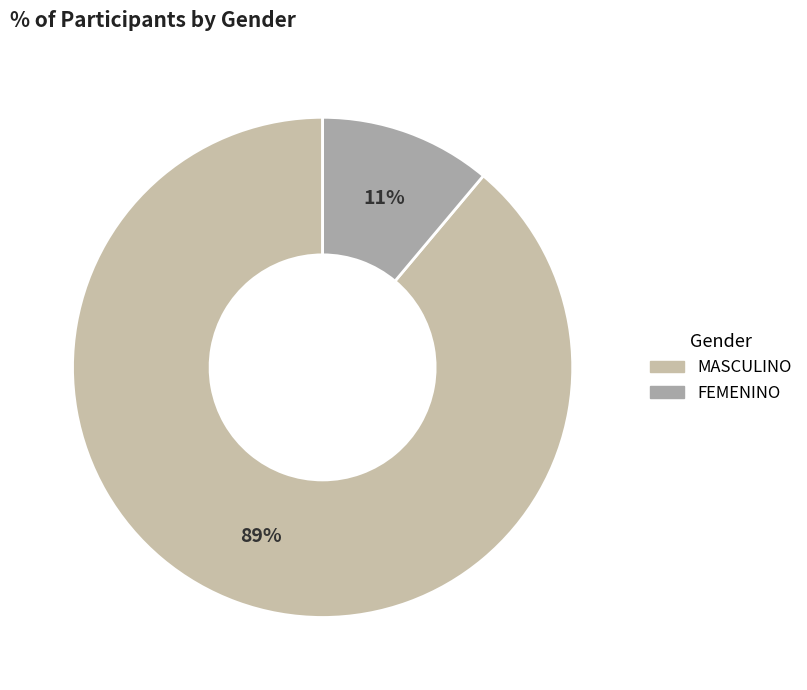

True or false: FEMENINO accounts for 1% of the total.

False